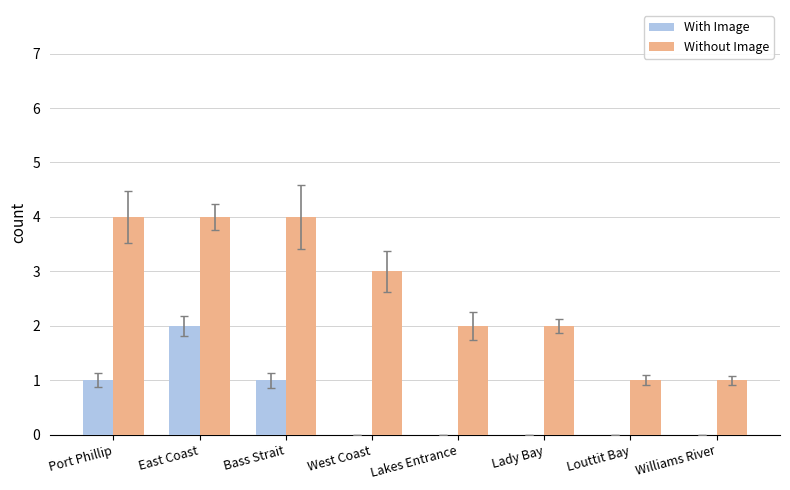

Between Lady Bay and Williams River, which series saw the biggest shift?

Without Image